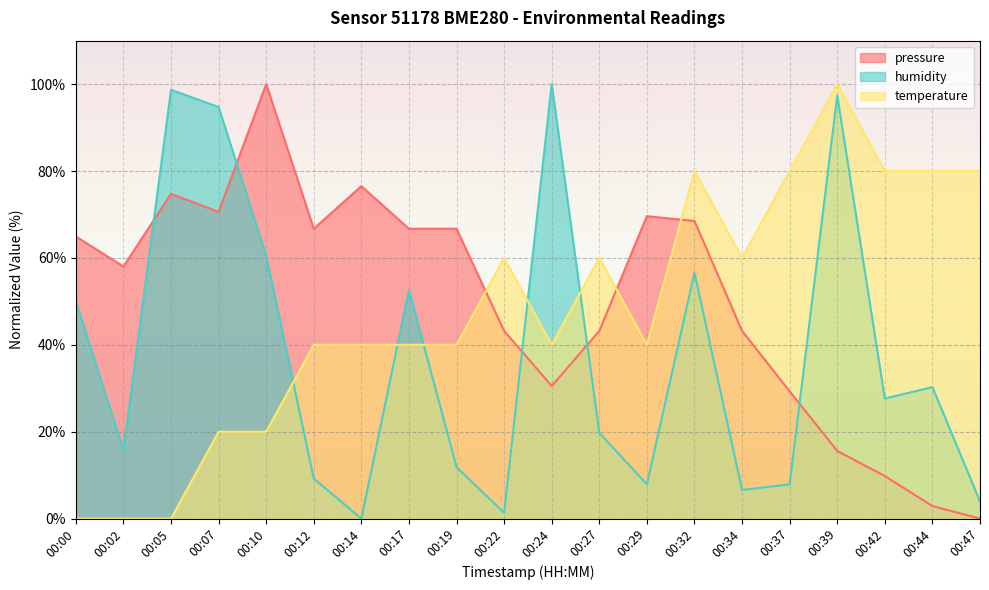

True or false: temperature has more than 1 interior local peaks.

True